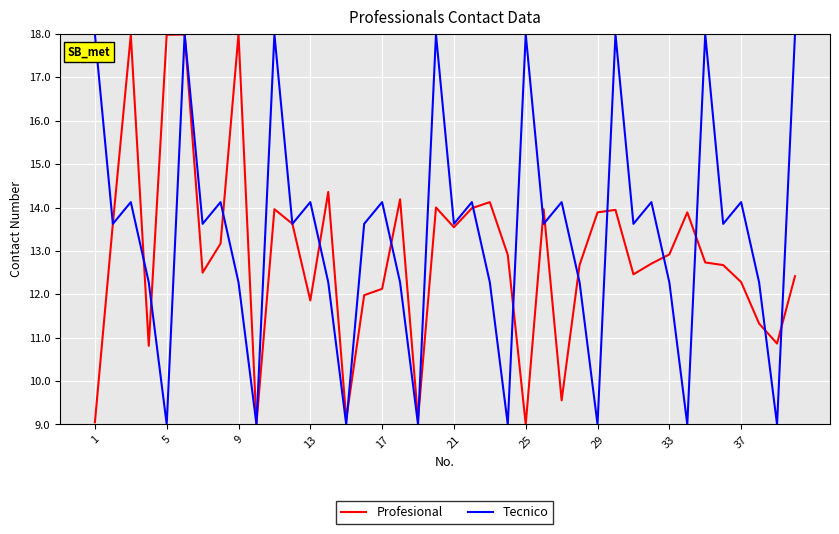

Which series has the largest total across all categories?

Tecnico